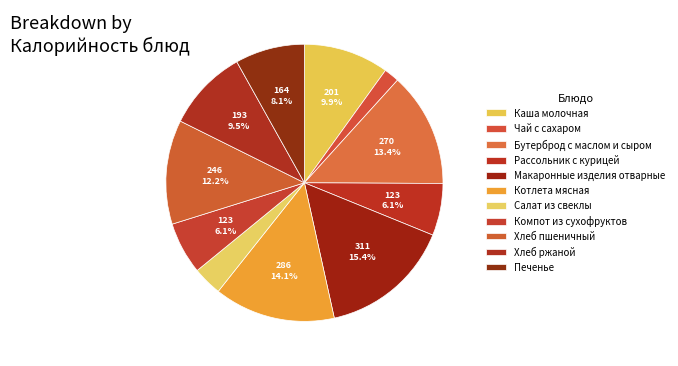

Is the sum of Котлета мясная and Макаронные изделия отварные greater than half?

No